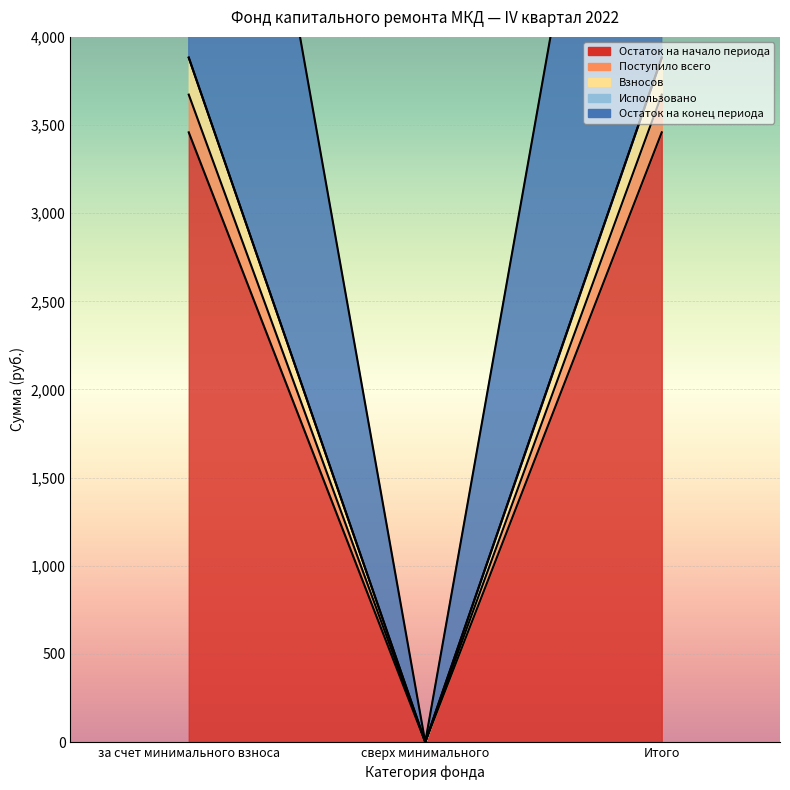

What is the total value across all series at за счет минимального взноса?

18568.8